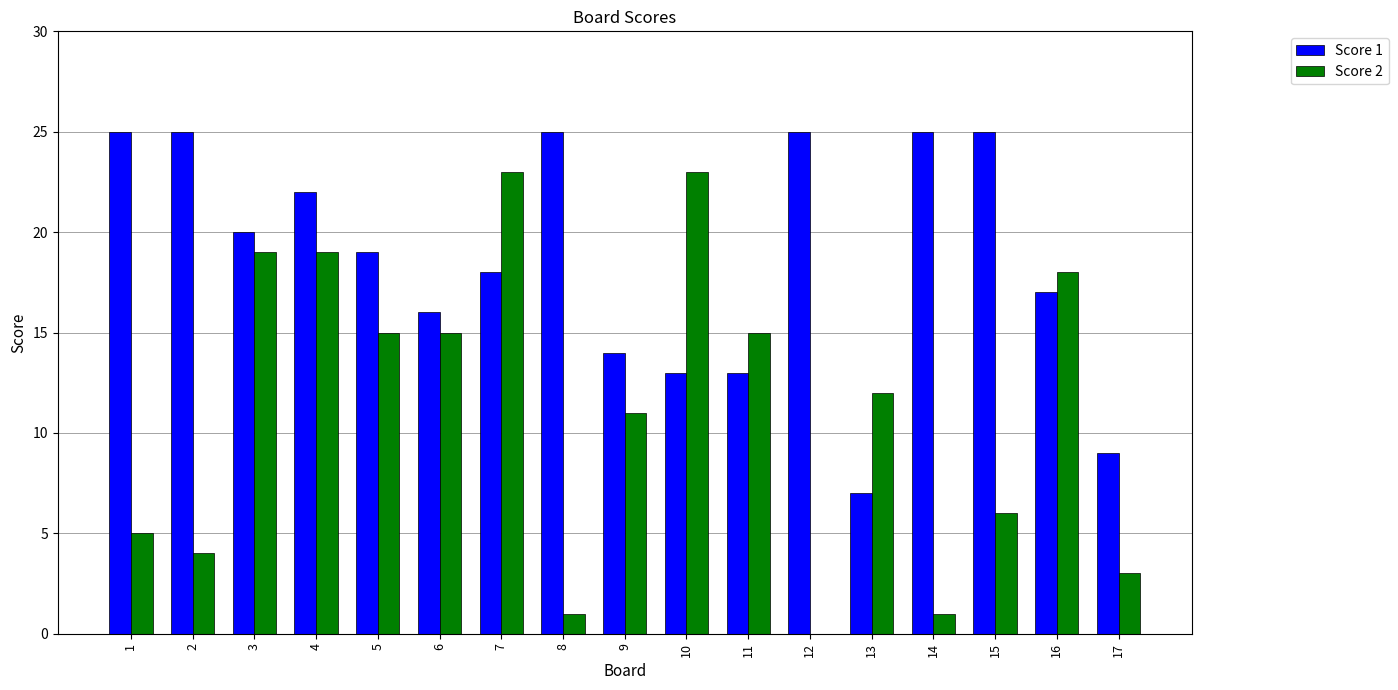

What is the sum of the Score 2 values at 16 and 17?

21